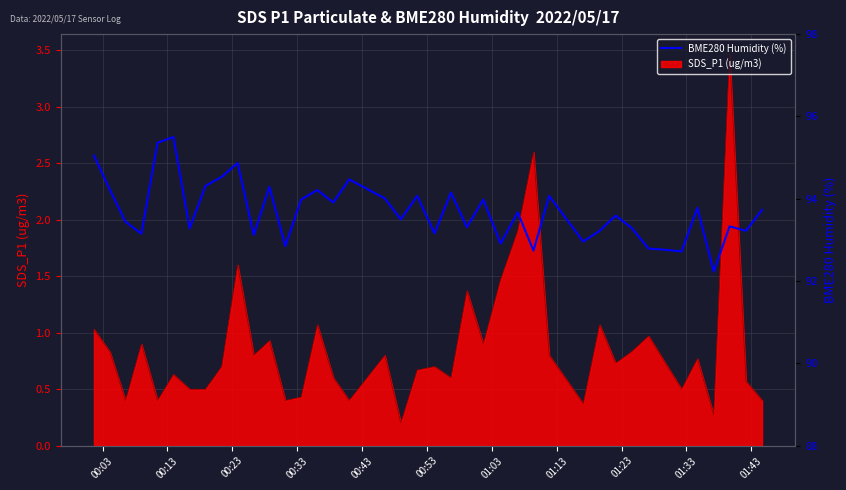

Reading right to left, what are all the values shown in this chart?

93.7	93.2	93.3	92.2	93.8	92.7	92.8	92.8	93.3	93.6	93.2	93.0	94.1	92.7	93.7	92.9	94.0	93.3	94.2	93.2	94.1	93.5	94.0	94.5	93.9	94.2	94.0	92.8	94.3	93.1	94.9	94.5	94.3	93.3	95.5	95.4	93.2	93.4	94.2	95.0